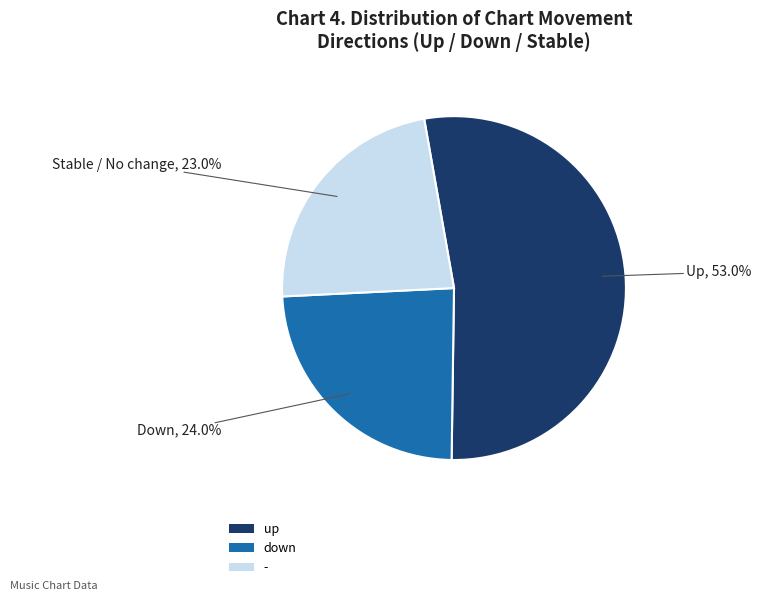

To the nearest percent, what is the difference between the largest and smallest slice percentages?

30%